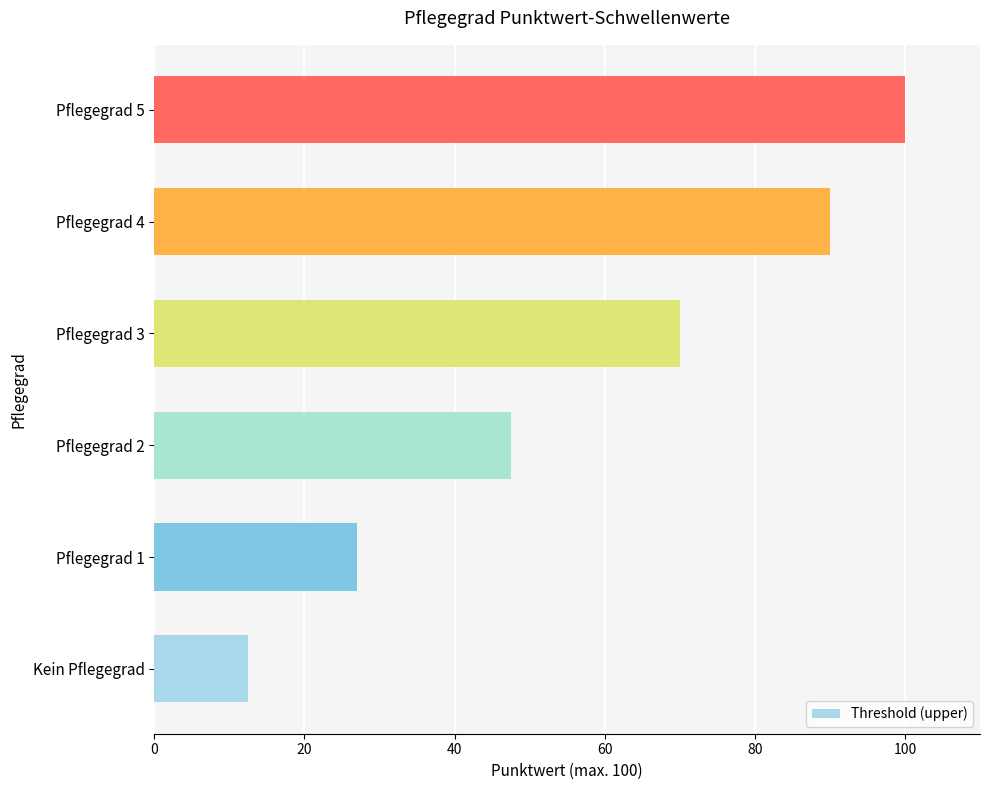

Reading top to bottom, what are all the values shown in this chart?

Pflegegrad 5=100.0	Pflegegrad 4=90.0	Pflegegrad 3=70.0	Pflegegrad 2=47.5	Pflegegrad 1=27.0	Kein Pflegegrad=12.5